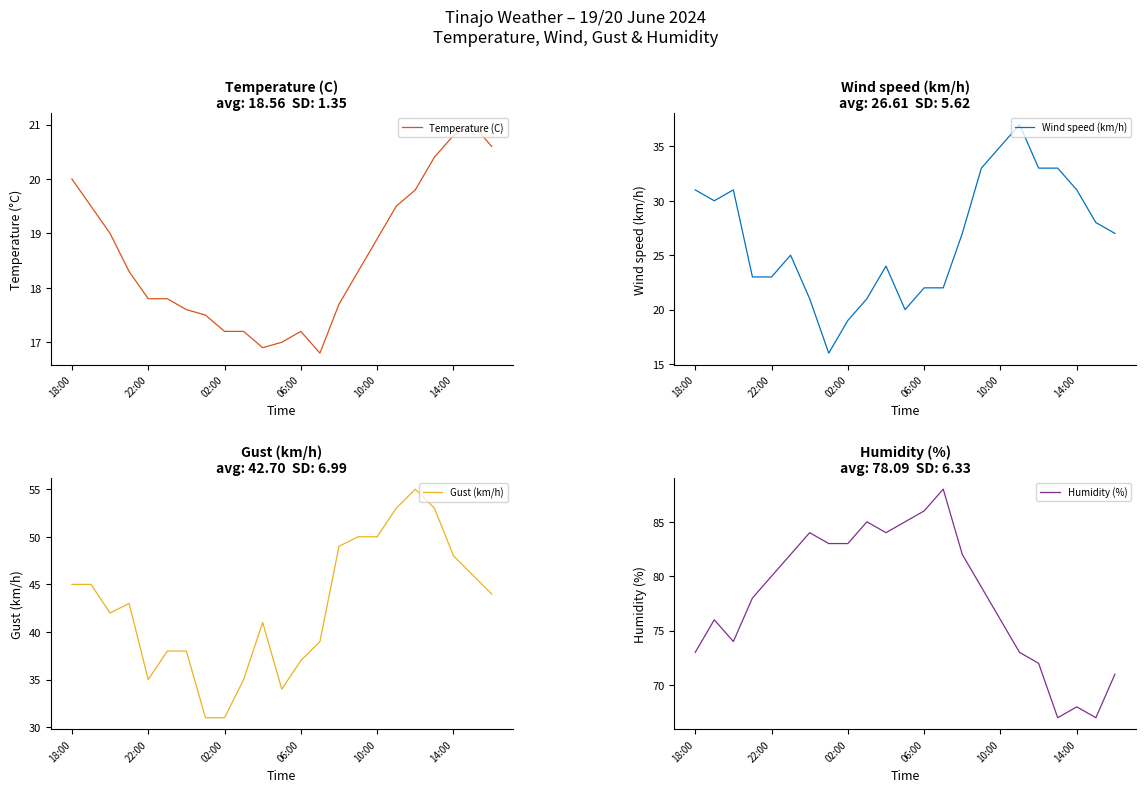

Where does the Wind speed (km/h) series first go above 27?

18:00